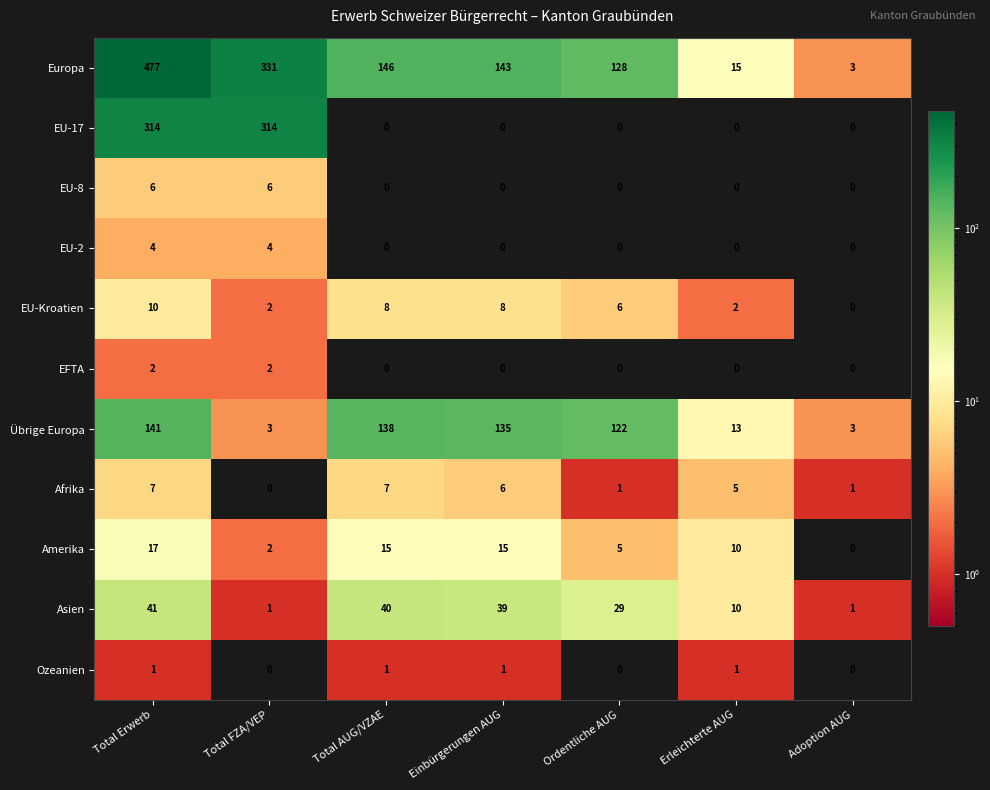

List the series in order of their peak value, lowest first.

Ozeanien, EFTA, EU-2, EU-8, Afrika, EU-Kroatien, Amerika, Asien, Übrige Europa, EU-17, Europa